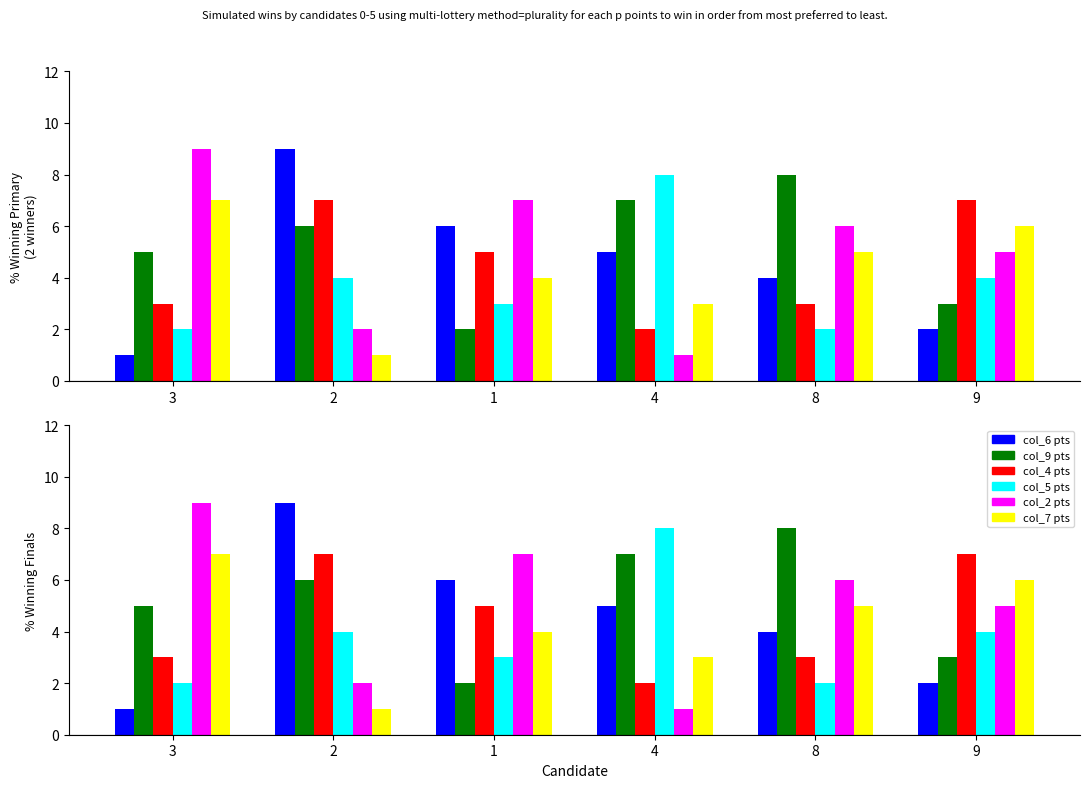

Between 9 and 8, which is larger?

8